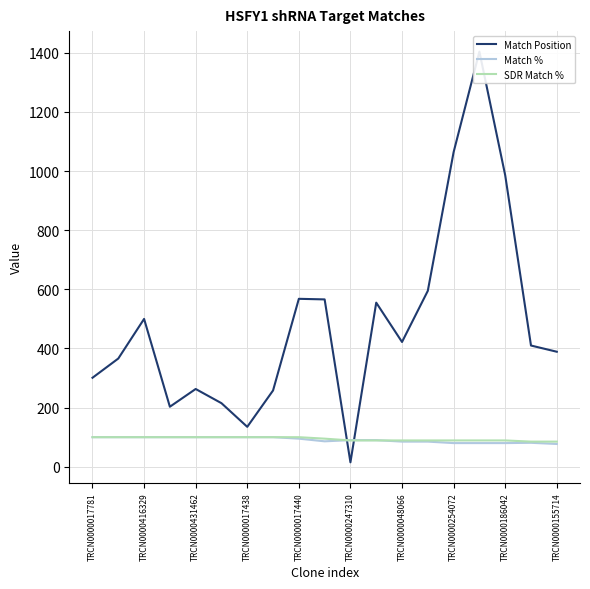

True or false: SDR Match % has a value of 38 at TRCN0000416329.

False